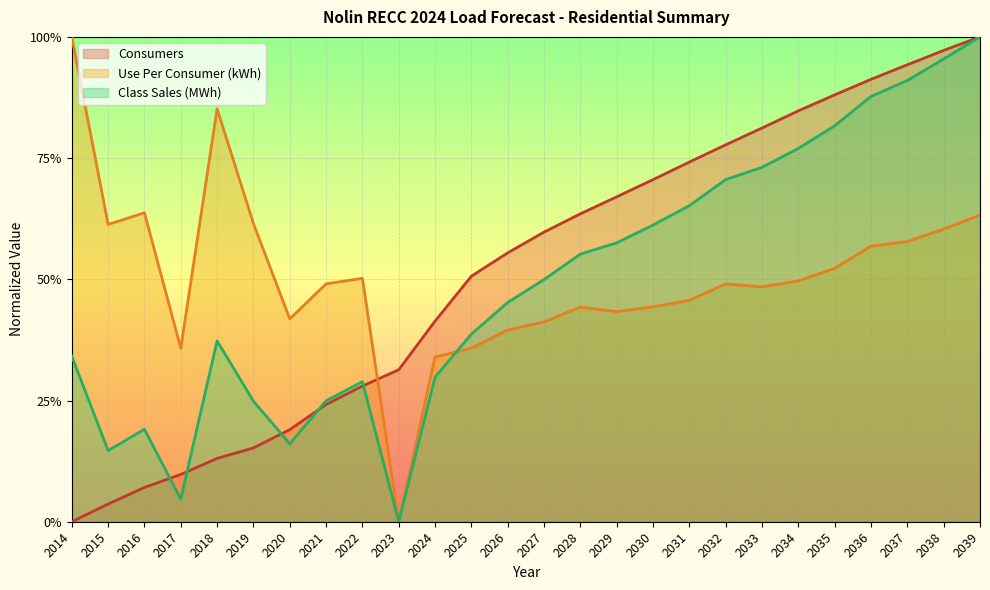

At which category is the sum across all series the highest?

2039